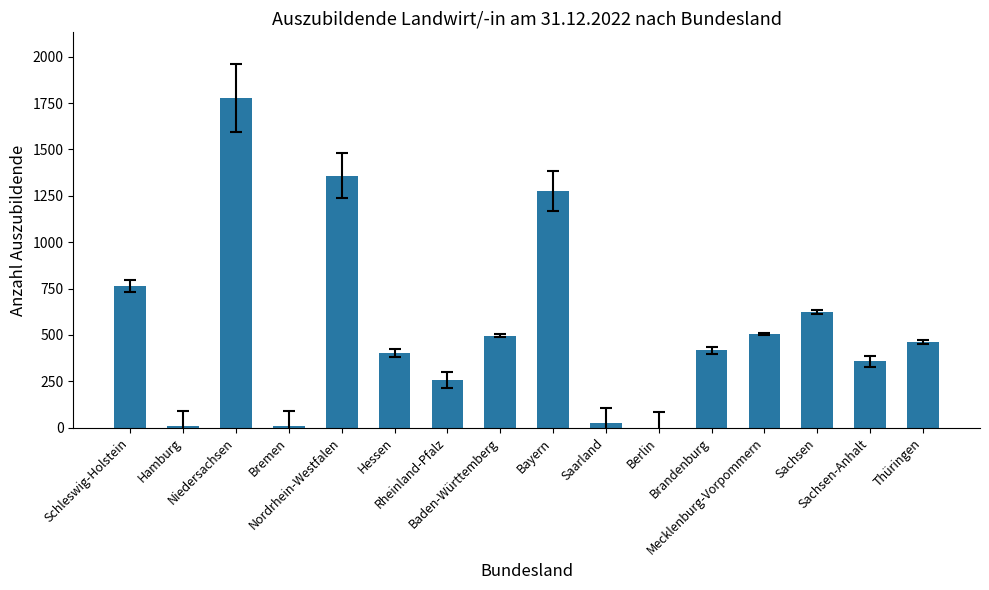

What is the maximum value shown in the chart?

1776